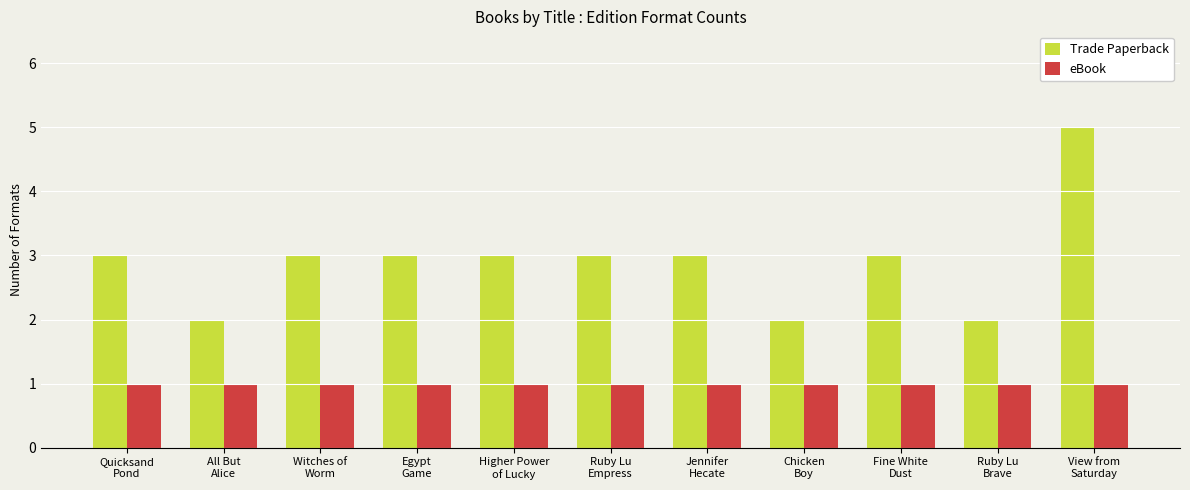

Is it true that eBook equals 1 at Fine White
Dust?

True